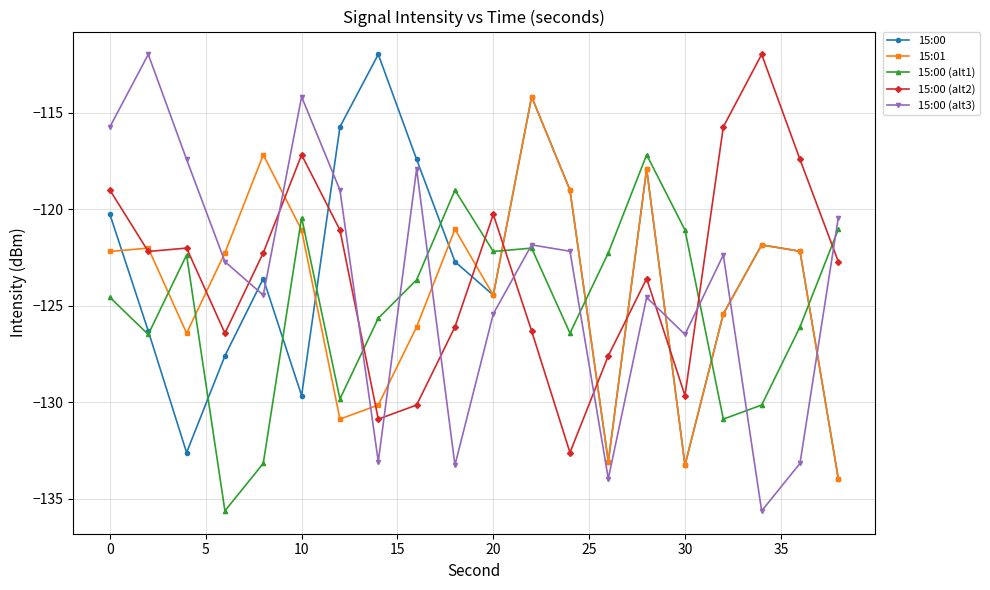

What is the maximum value shown in the chart?

-112.0